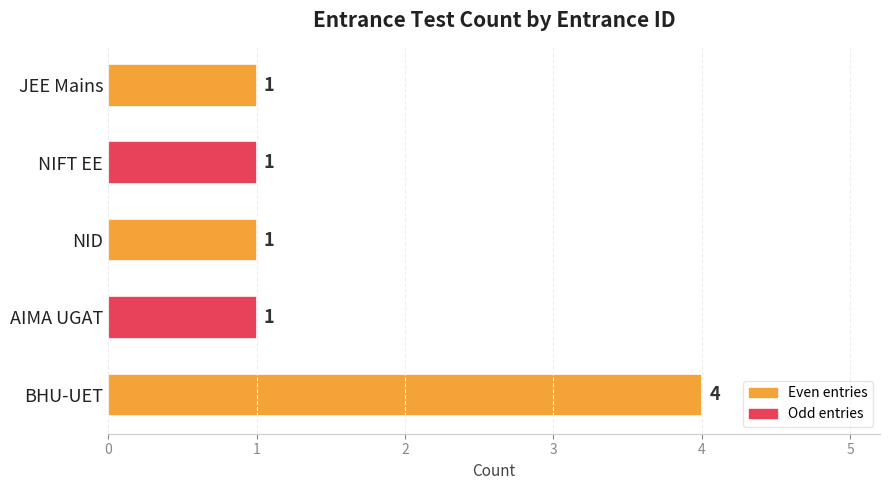

How many values are between 1 and 2?

4